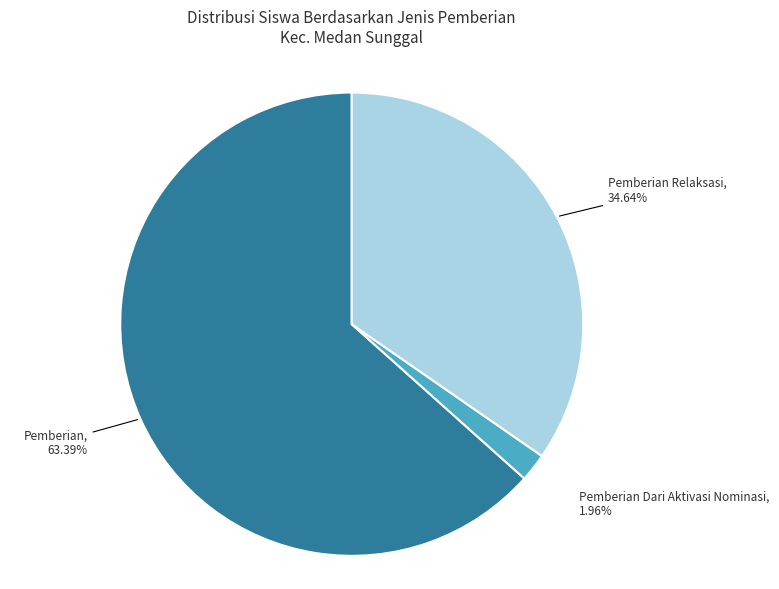

Does any single category account for the majority?

Yes